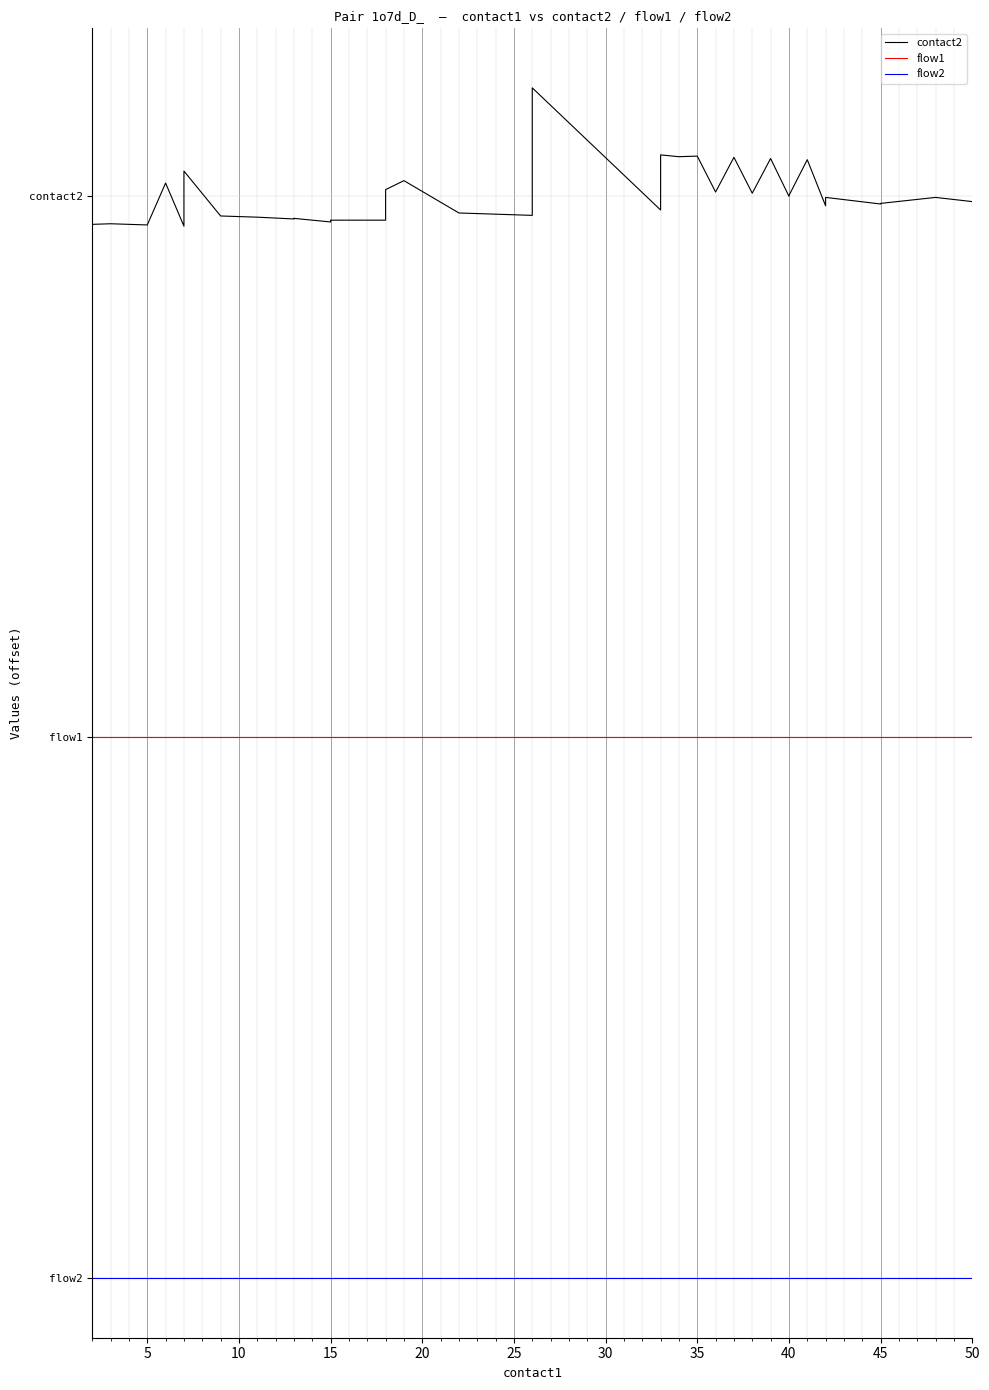

Does the chart display data point markers on the line(s)?

No